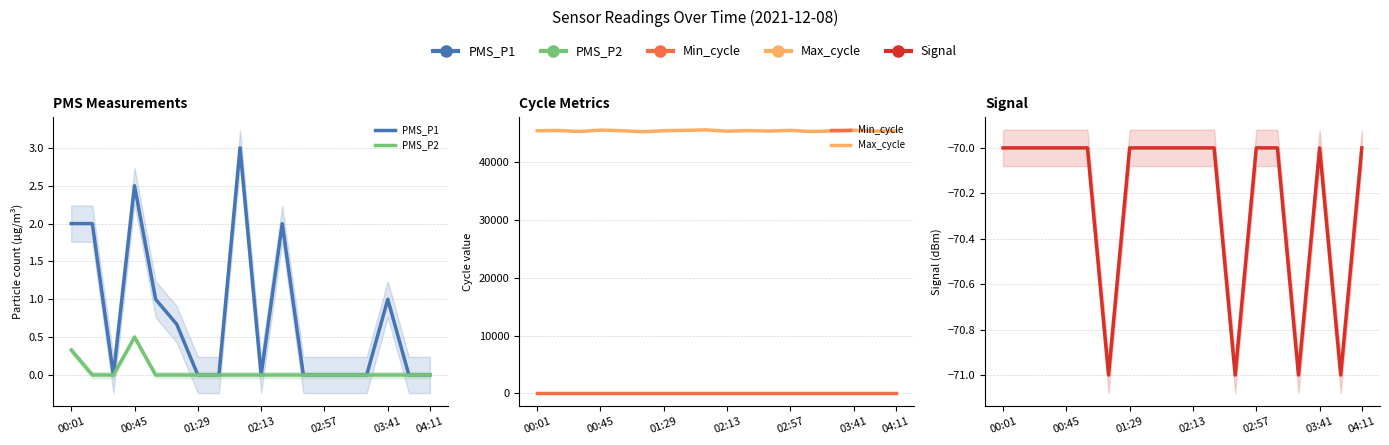

How many lines are shown in the chart?

5